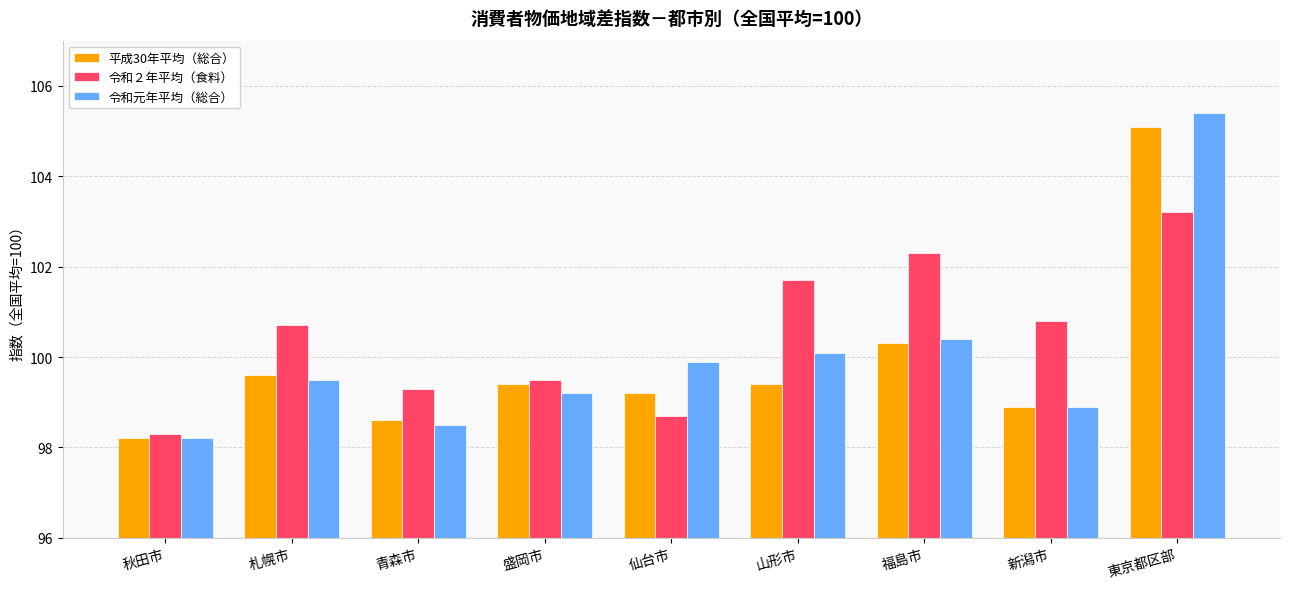

True or false: 令和元年平均（総合） has a value of 23.1 at 青森市.

False